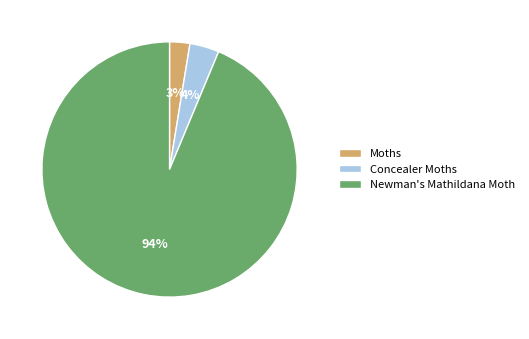

Which slice represents more than half of the pie?

Newman's Mathildana Moth